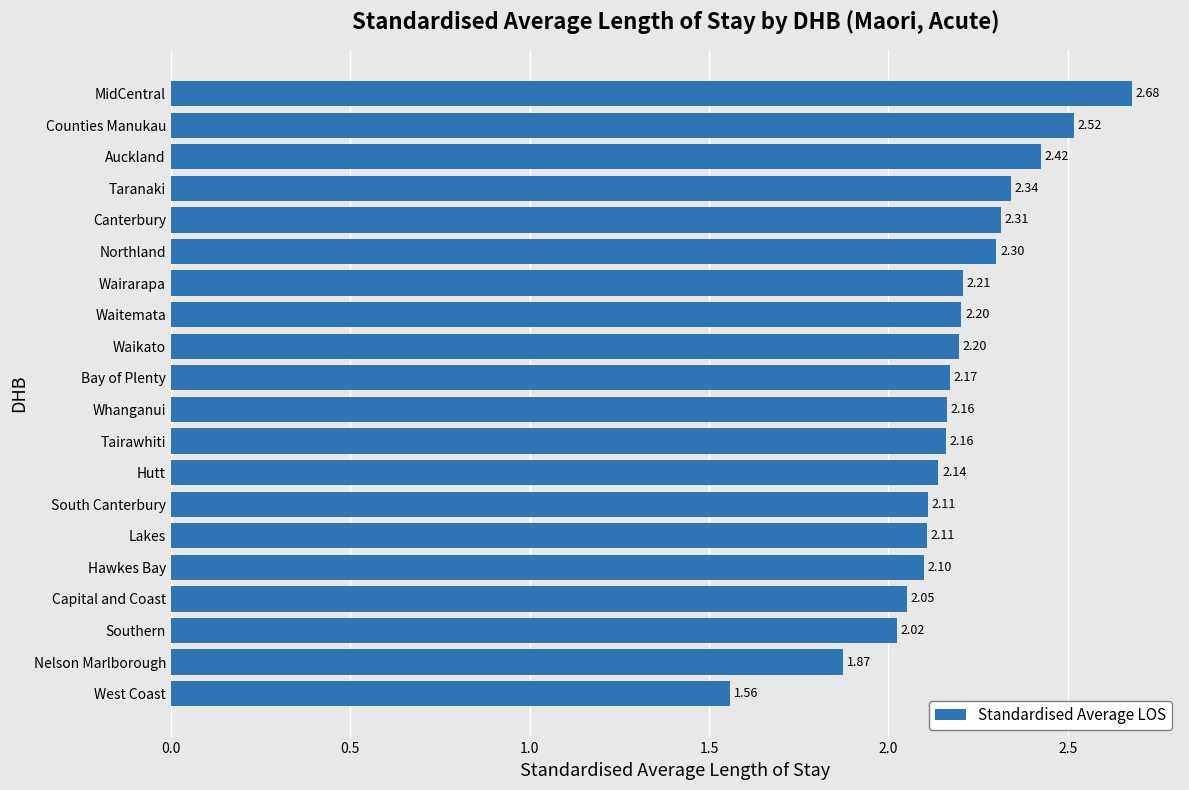

What is the difference between the second highest and minimum values?

1.0